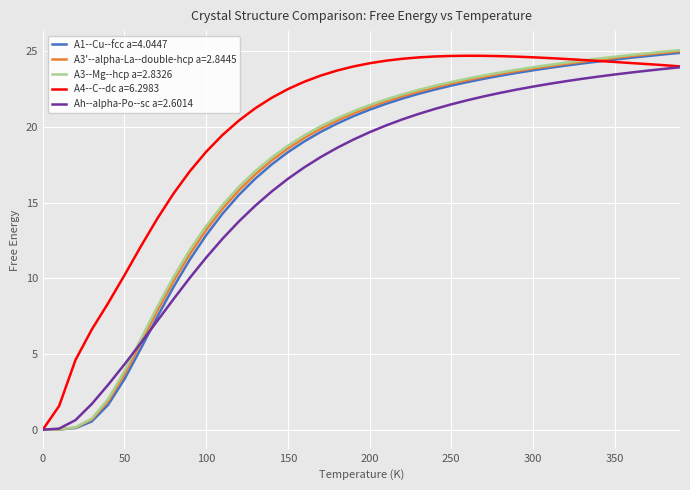

How many lines are shown in the chart?

5